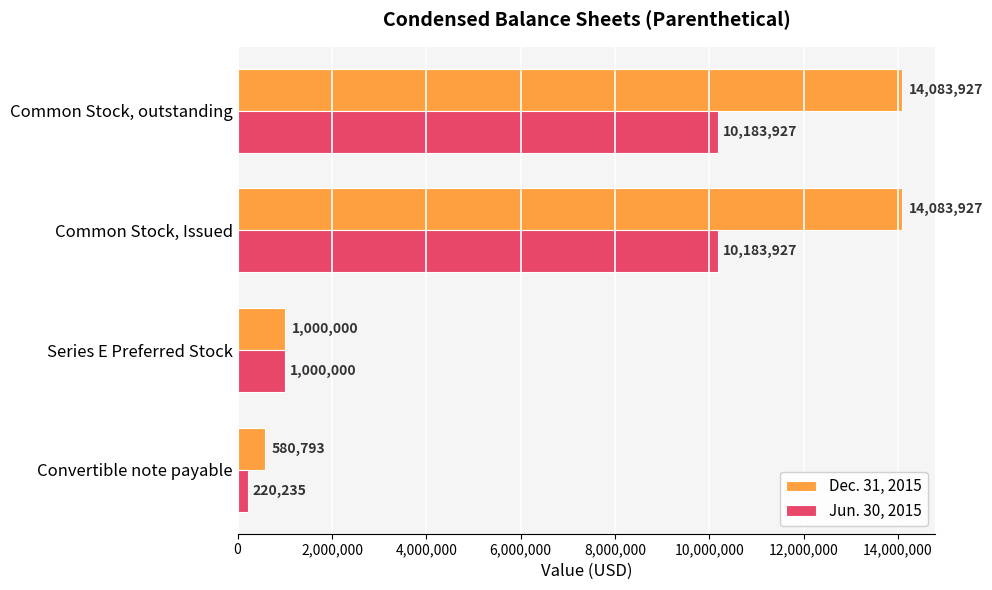

Which series has the widest spread of values?

Dec. 31, 2015